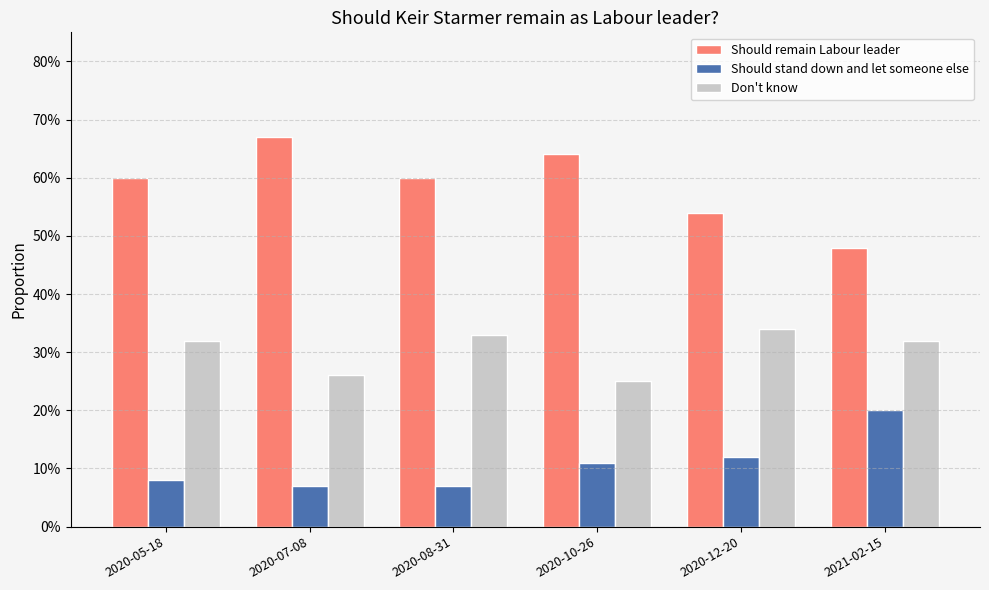

What is the value of the Don't know bar at the 3rd from the left?

0.3